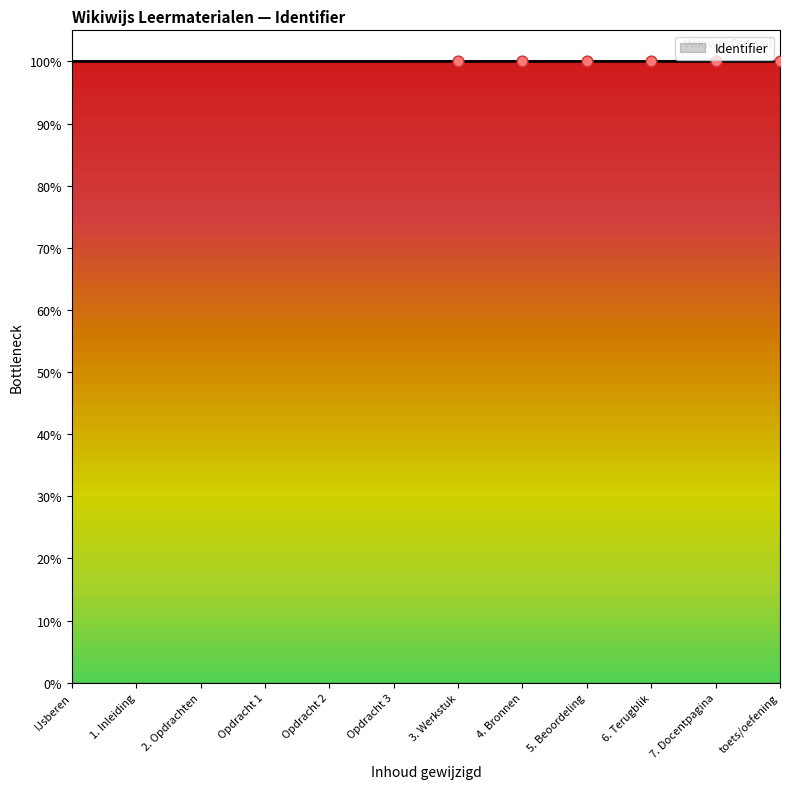

Which has a higher value, 2. Opdrachten or 3. Werkstuk?

3. Werkstuk